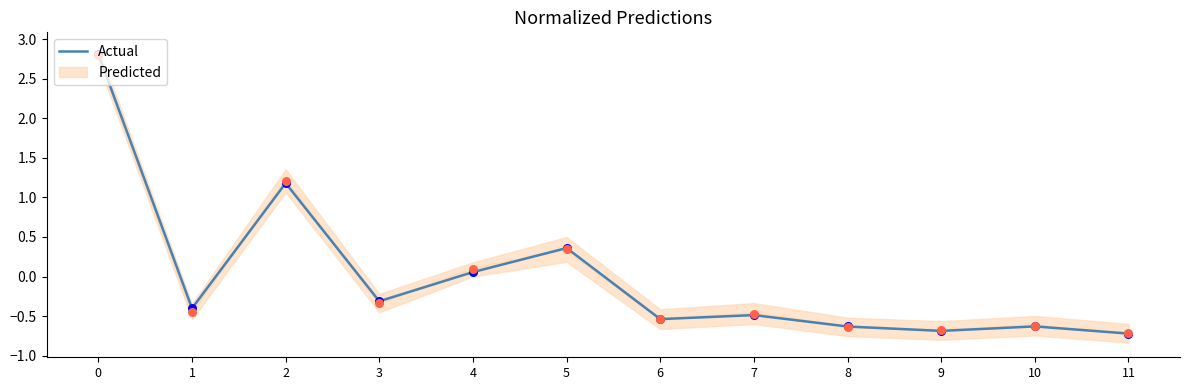

Between 3 and 5, which is larger?

5